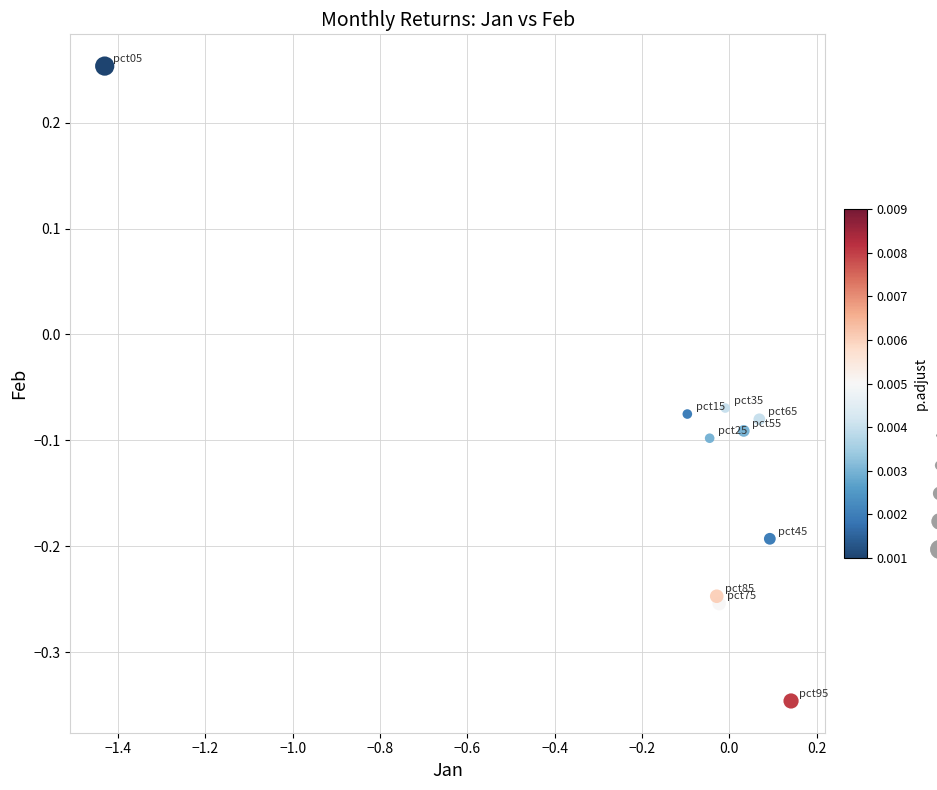

What is the range of Y values (max minus min)?

0.6